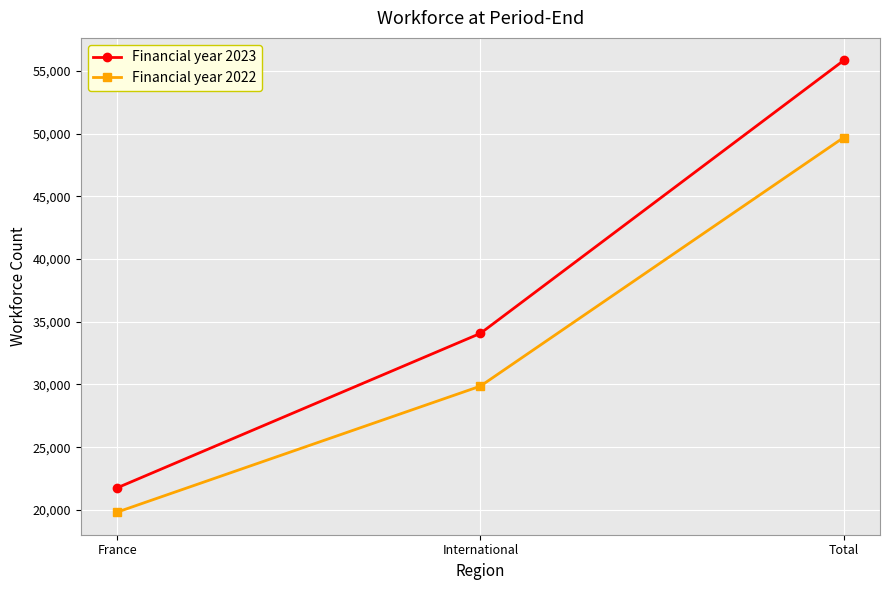

What is the value of the Financial year 2022 point at the 1st from the left?

19822